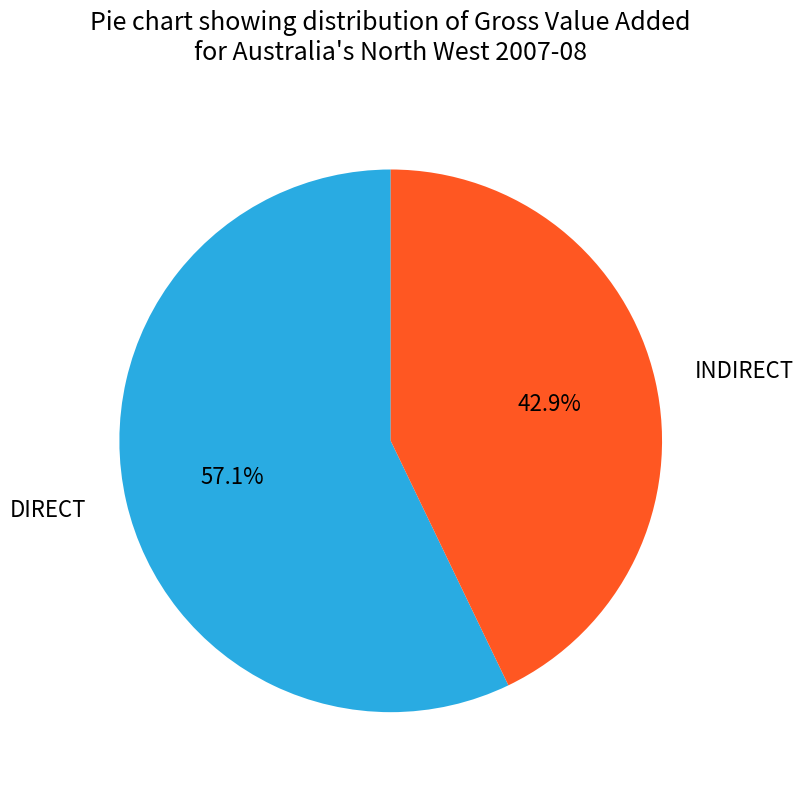

Which category accounts for the majority?

DIRECT